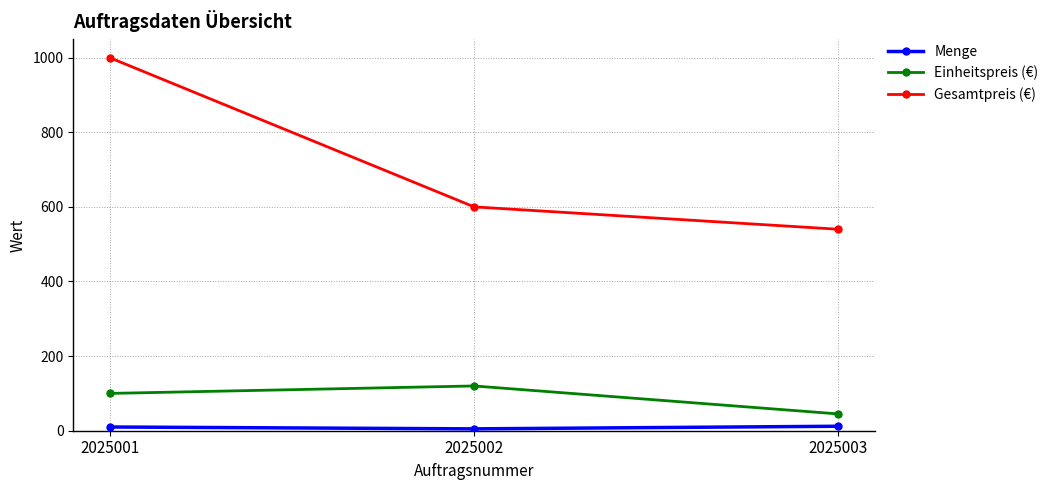

What is the greatest value displayed?

999.9